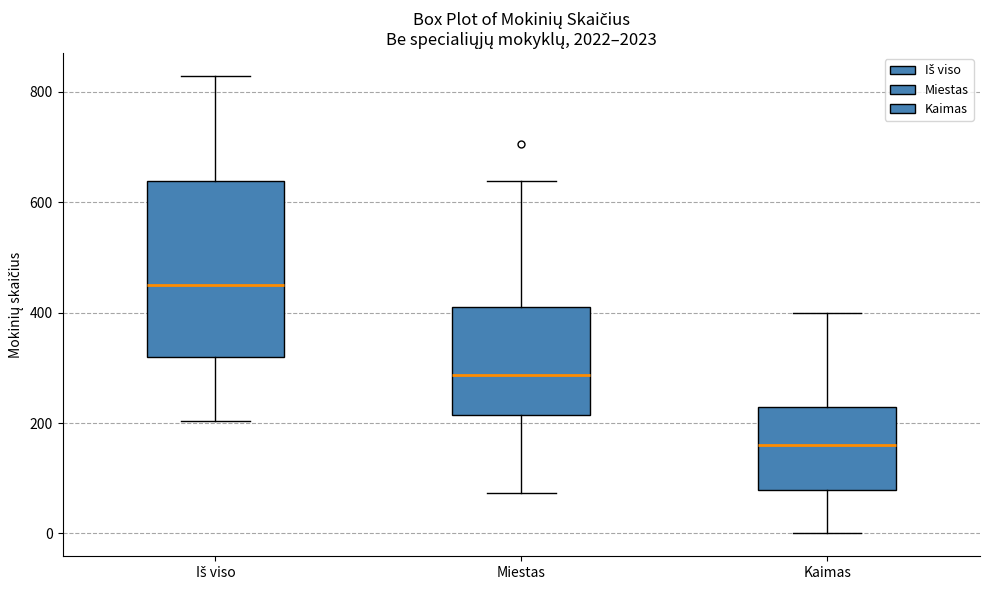

Comparing the boxes themselves (not the whiskers), which one is the tallest?

Iš viso